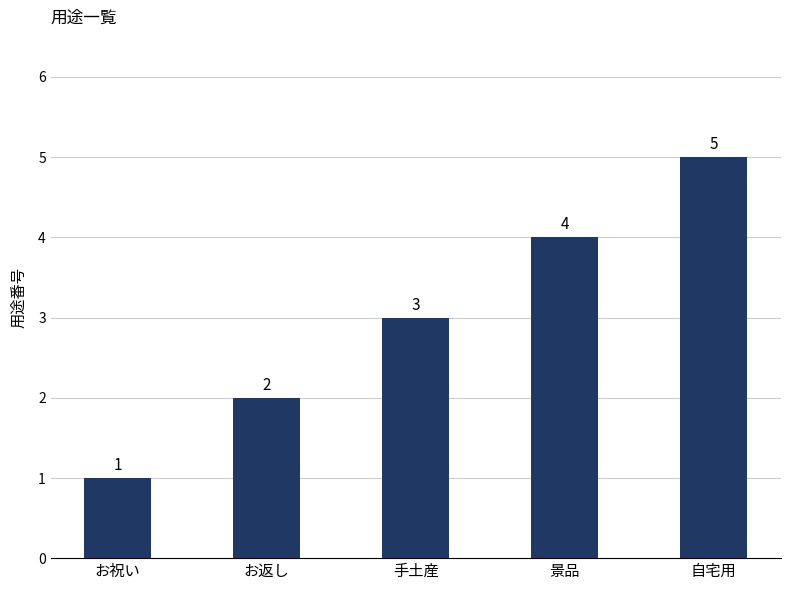

What is the difference between the second highest and minimum values?

3